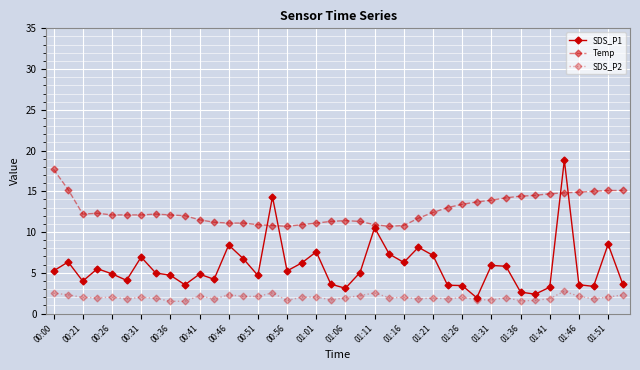

Which series has the widest spread of values?

SDS_P1